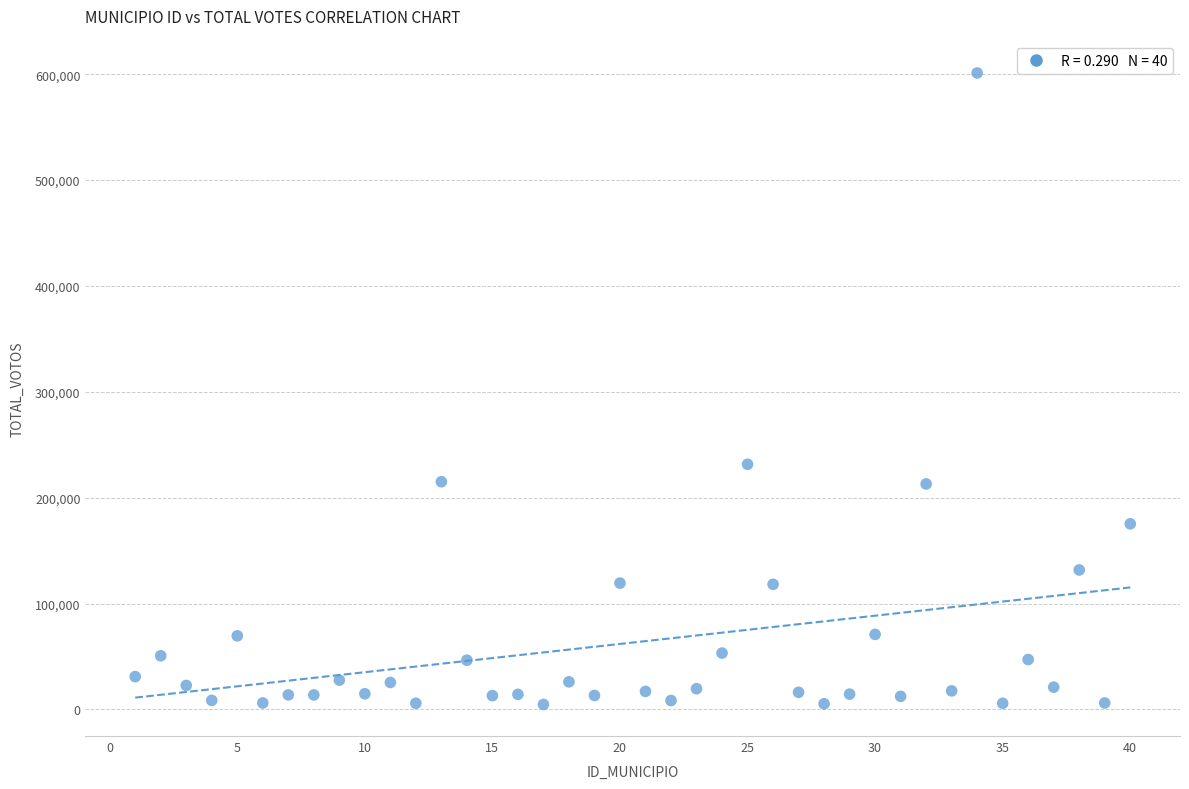

What is the range of Y values (max minus min)?

596484